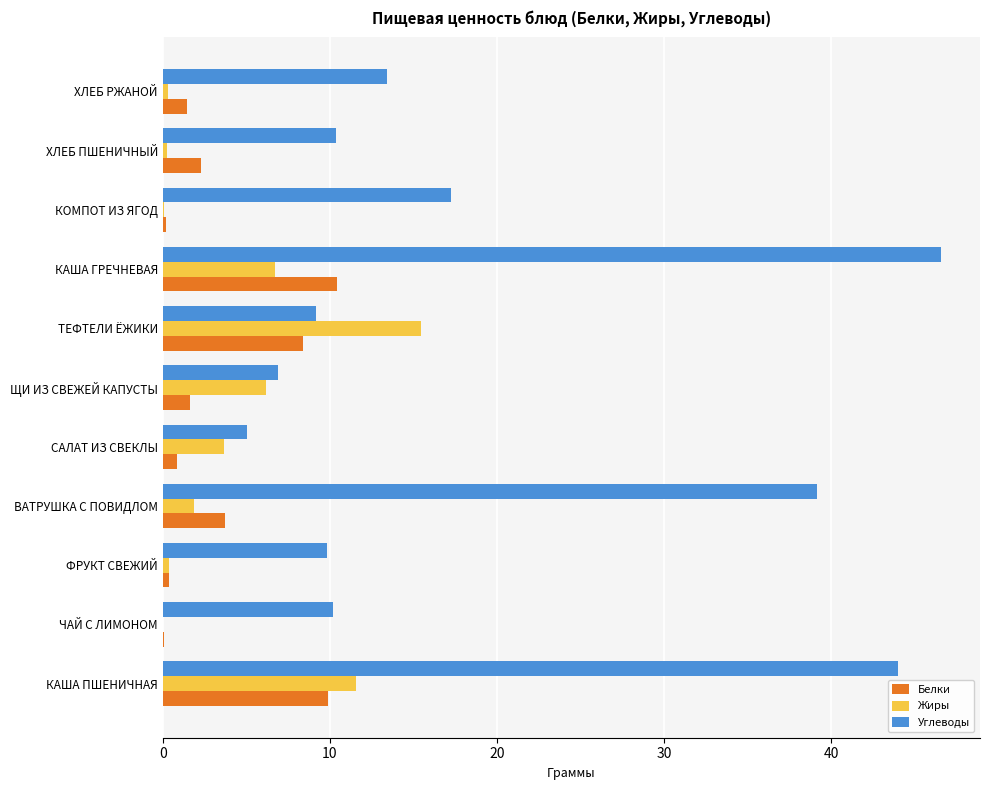

What value does the Углеводы series have at КАША ПШЕНИЧНАЯ?

44.0